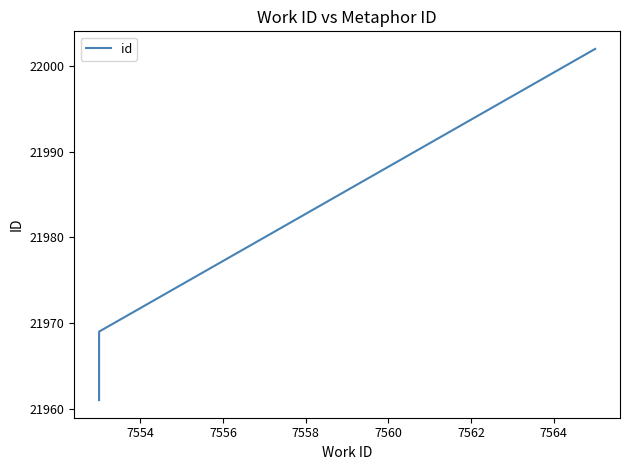

The value at 7552 is 36598. True or false?

False